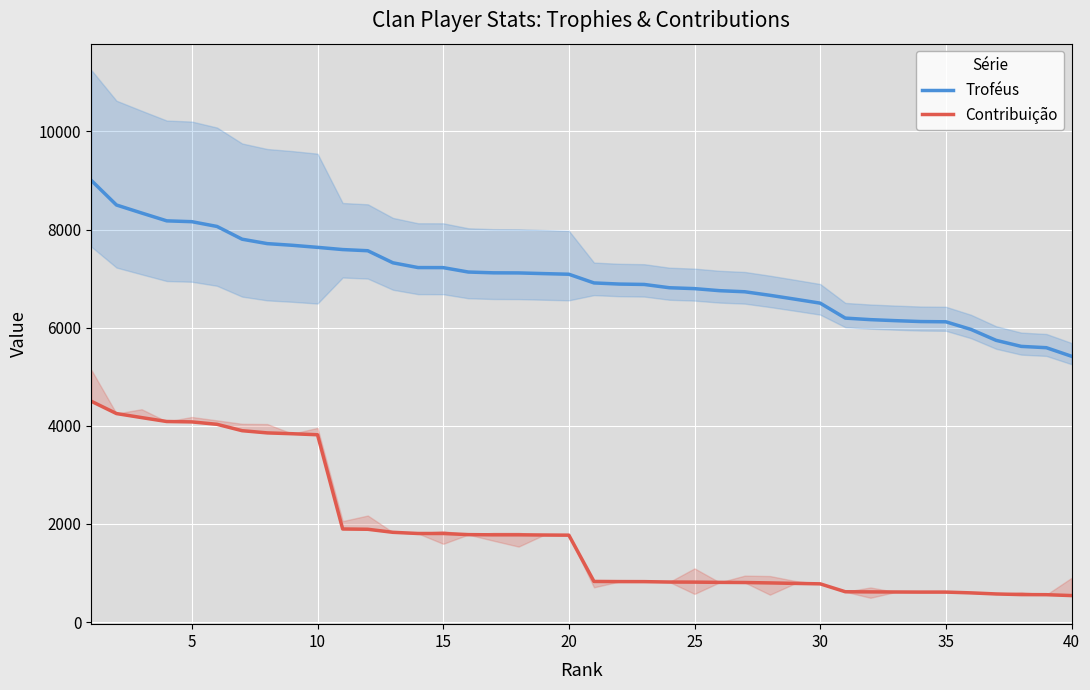

At 16, list the series in order from smallest to largest.

Contribuição, Troféus